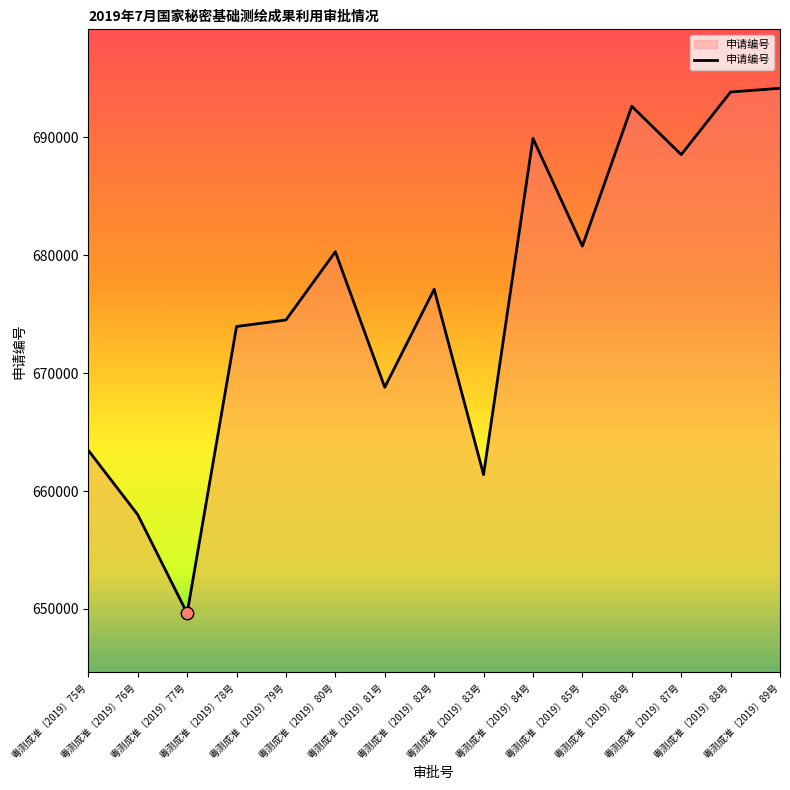

Between 粤测成准〔2019〕76号 and 粤测成准〔2019〕77号, which is larger?

粤测成准〔2019〕76号